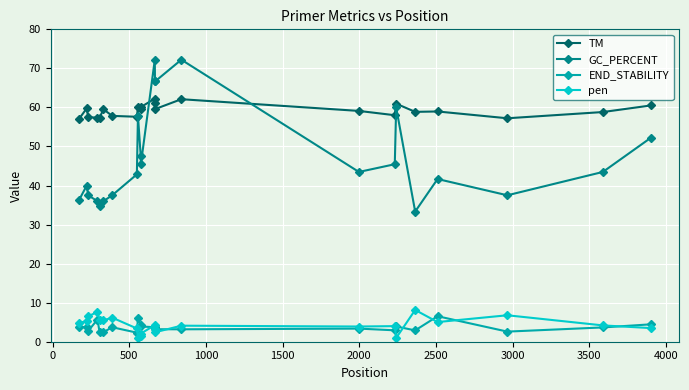

Which series has the largest range (max minus min)?

GC_PERCENT